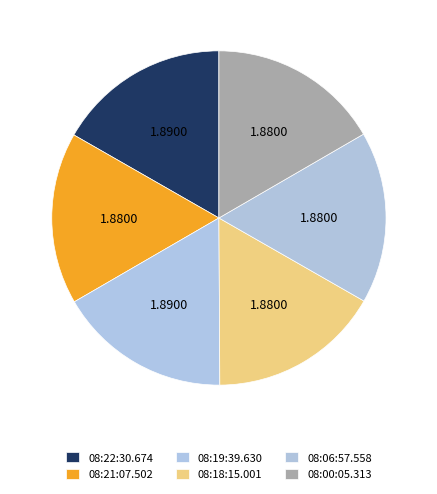

Is it true that 08:00:05.313 is 30% of the pie?

False